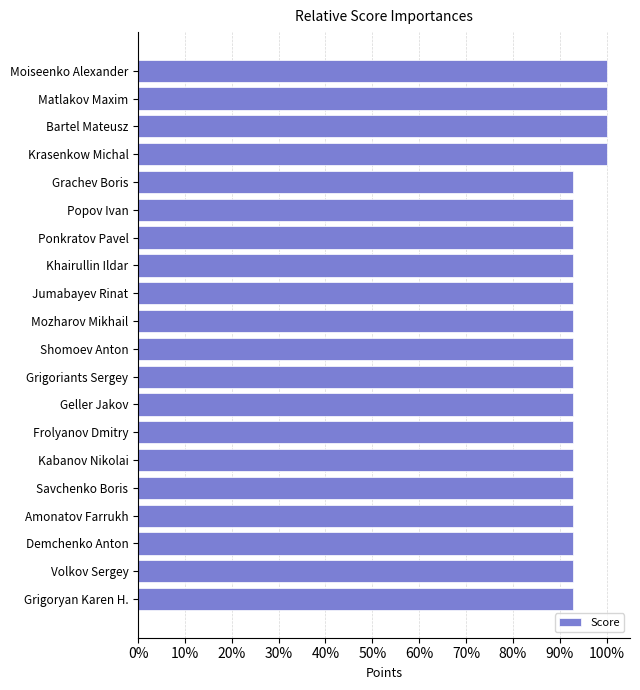

Are the bars horizontal?

Yes